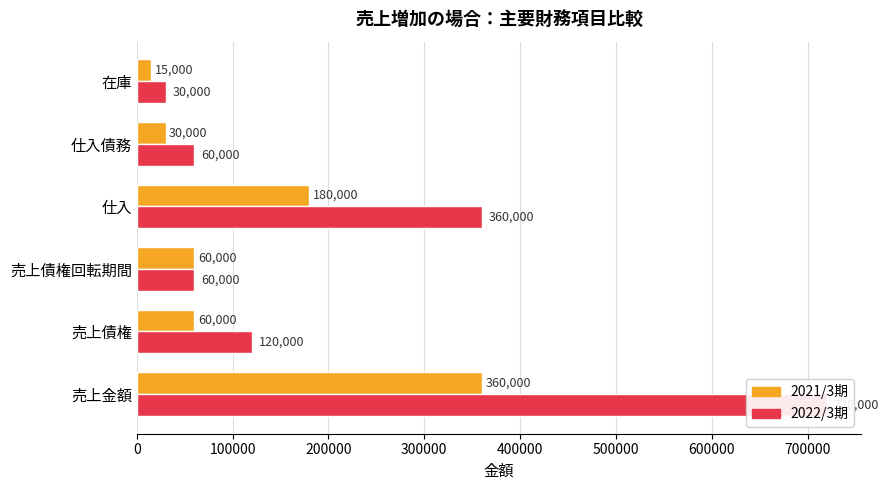

Reading left to right, list all the values displayed in this chart.

2021/3期: 360000	60000	60000	180000	30000	15000
2022/3期: 720000	120000	60000	360000	60000	30000